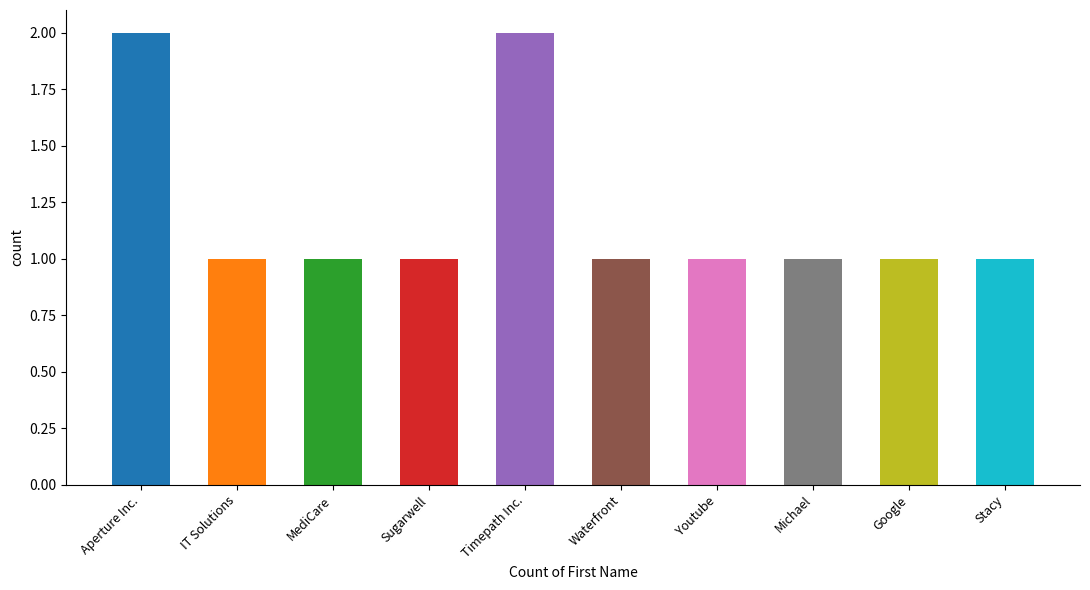

What value does the data have at Waterfront?

1